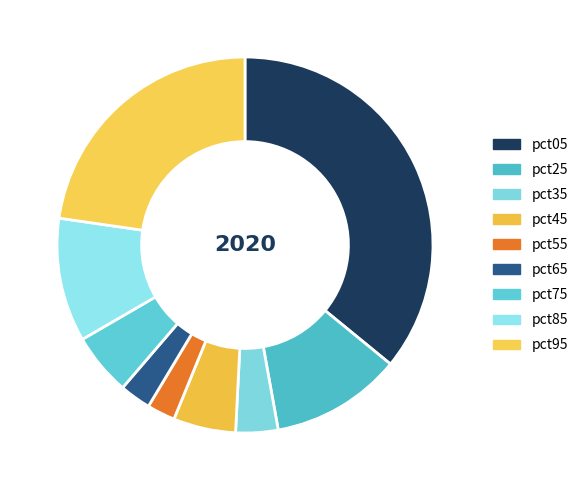

What is the change in value from pct05 to pct65?

-0.1